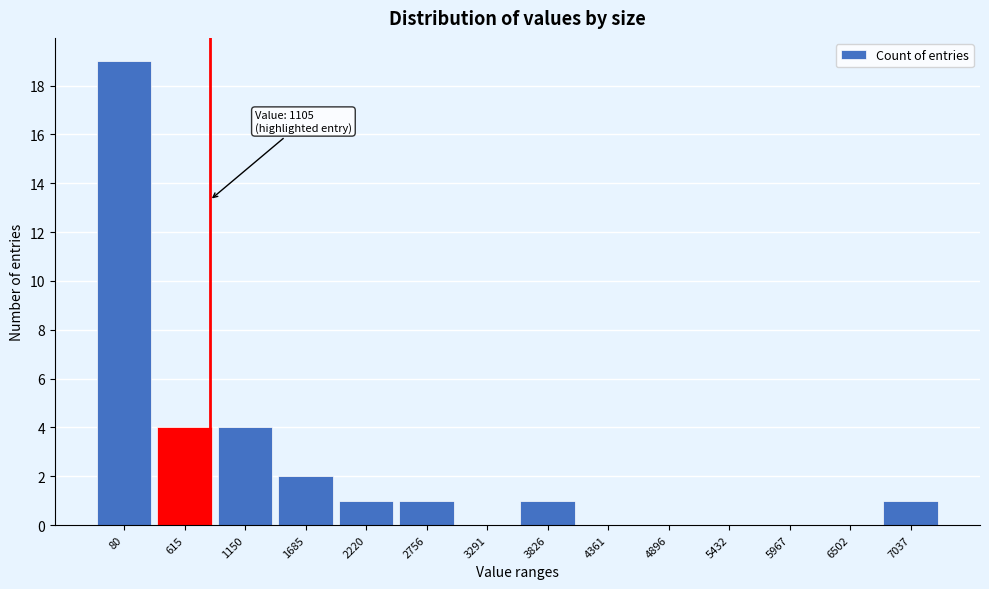

Reading left to right, transcribe all the data shown in this chart.

80=19	615=4	1150=4	1685=2	2220=1	2756=1	3291=0	3826=1	4361=0	4896=0	5432=0	5967=0	6502=0	7037=1